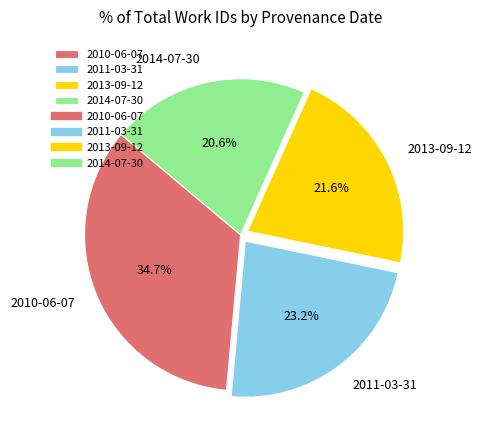

To the nearest percent, what portion does 2014-07-30 represent?

21%